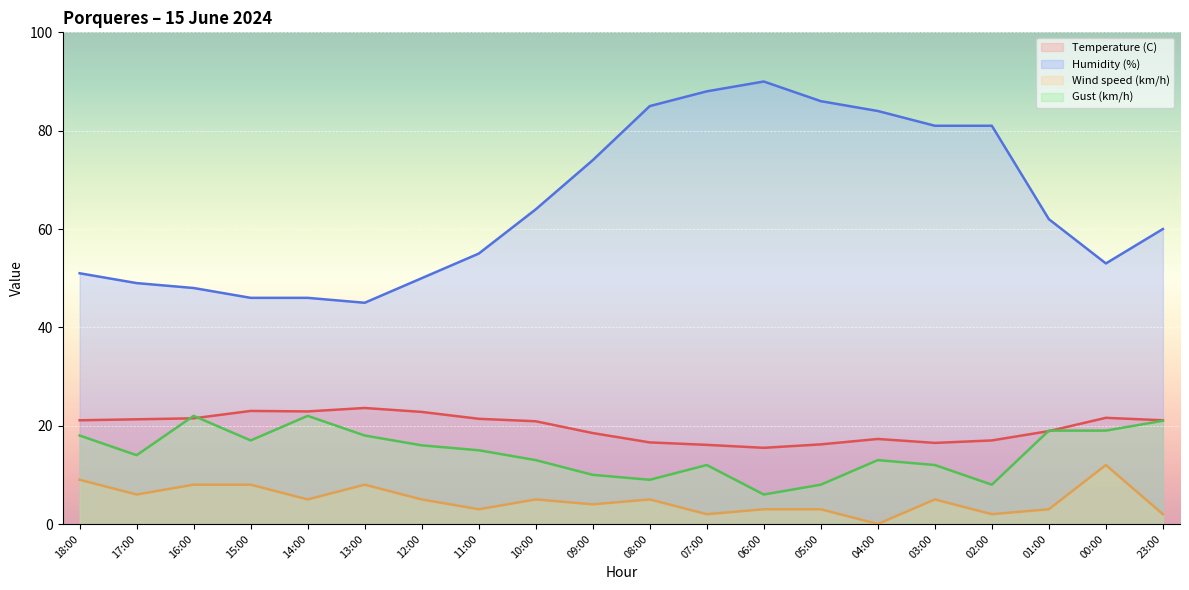

What is the value of the Humidity (%) point at the 7th from the left?

50.0